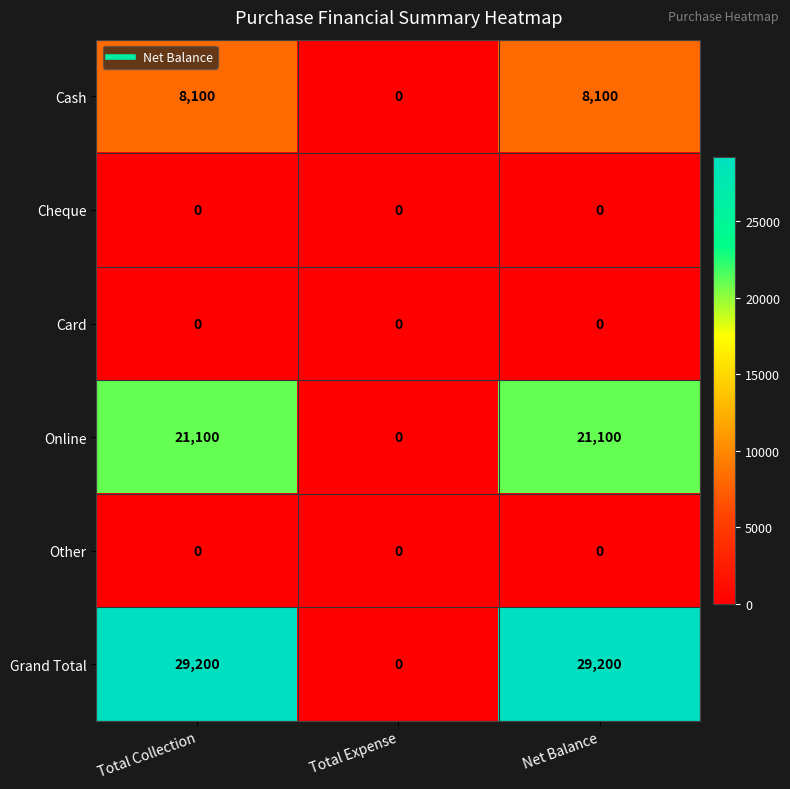

Reading left to right, extract all data points from this chart.

Cash: Total Collection=8100	Total Expense=0	Net Balance=8100
Cheque: Total Collection=0	Total Expense=0	Net Balance=0
Card: Total Collection=0	Total Expense=0	Net Balance=0
Online: Total Collection=21100	Total Expense=0	Net Balance=21100
Other: Total Collection=0	Total Expense=0	Net Balance=0
Grand Total: Total Collection=29200	Total Expense=0	Net Balance=29200